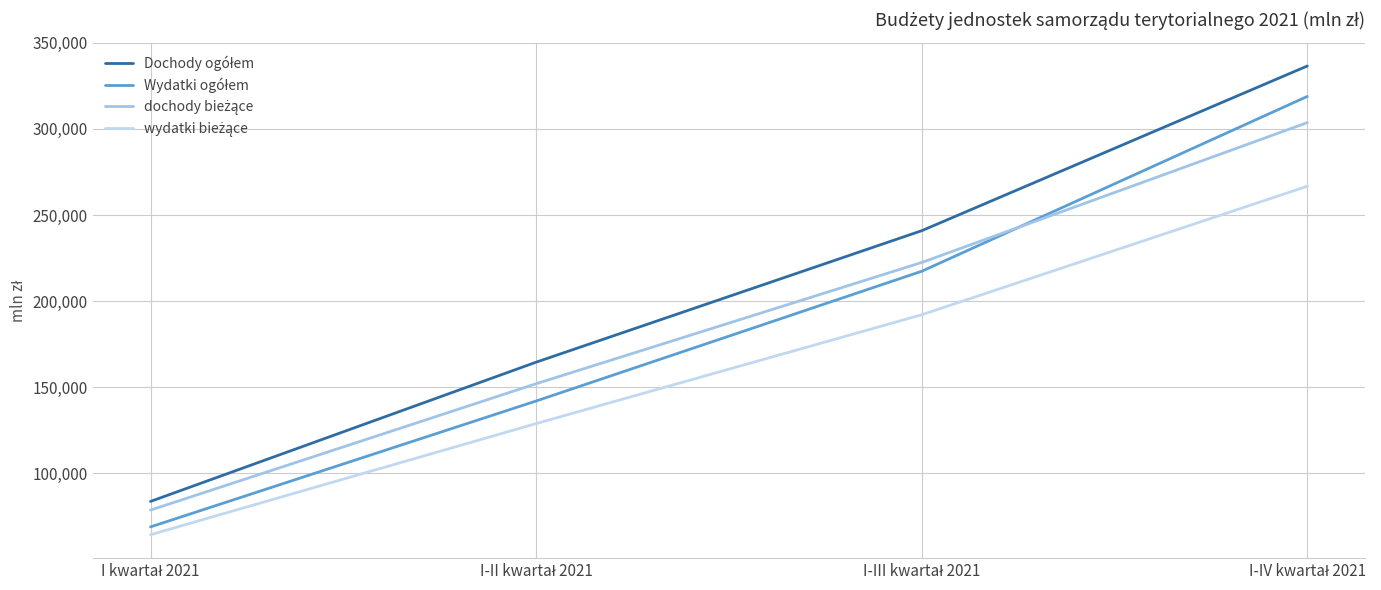

True or false: Dochody ogółem and Wydatki ogółem cross at least once.

False